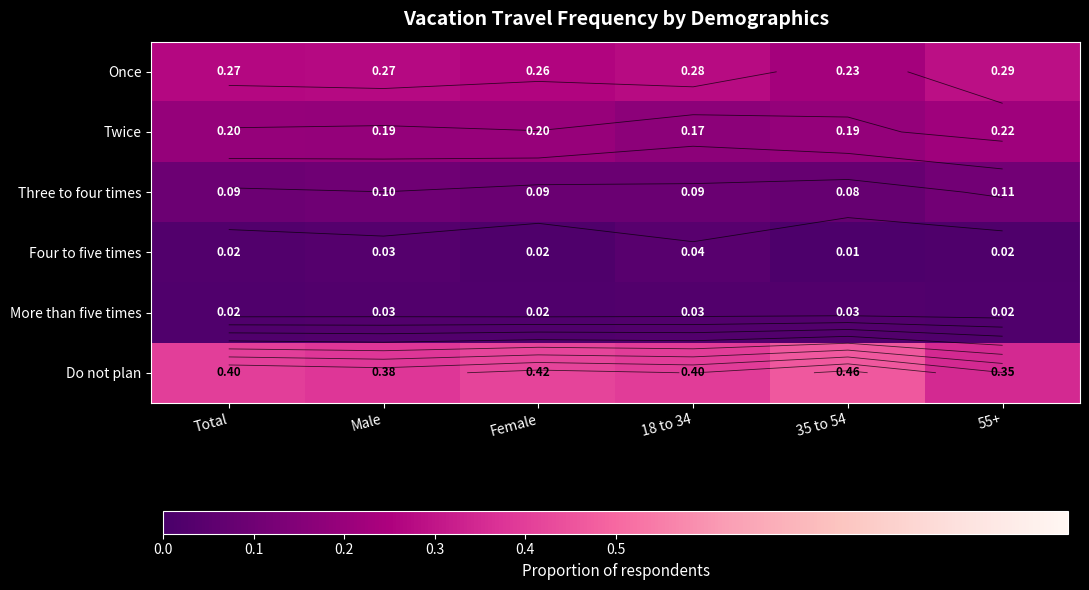

At which label does Do not plan reach its peak?

35 to 54